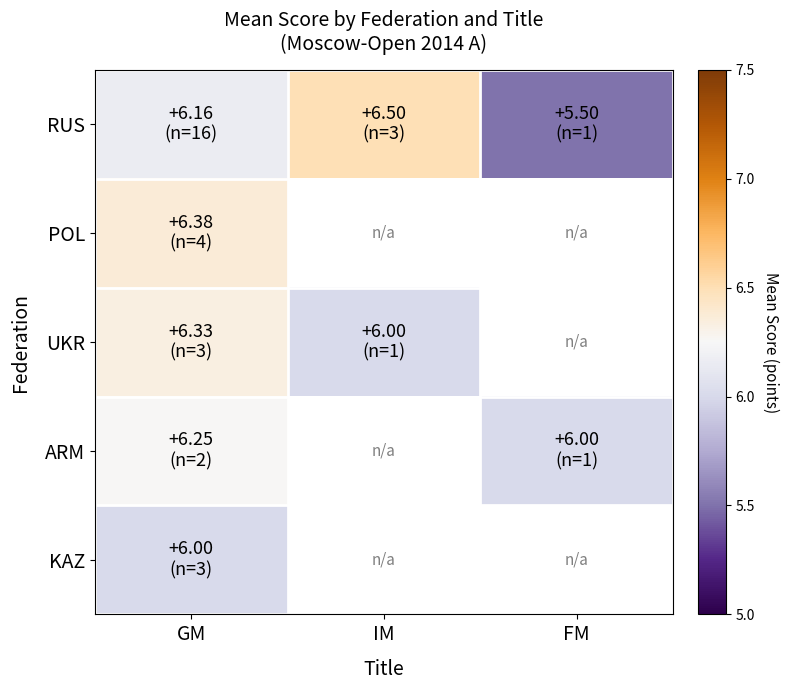

Count the ARM values in the range 6 to 7.

2